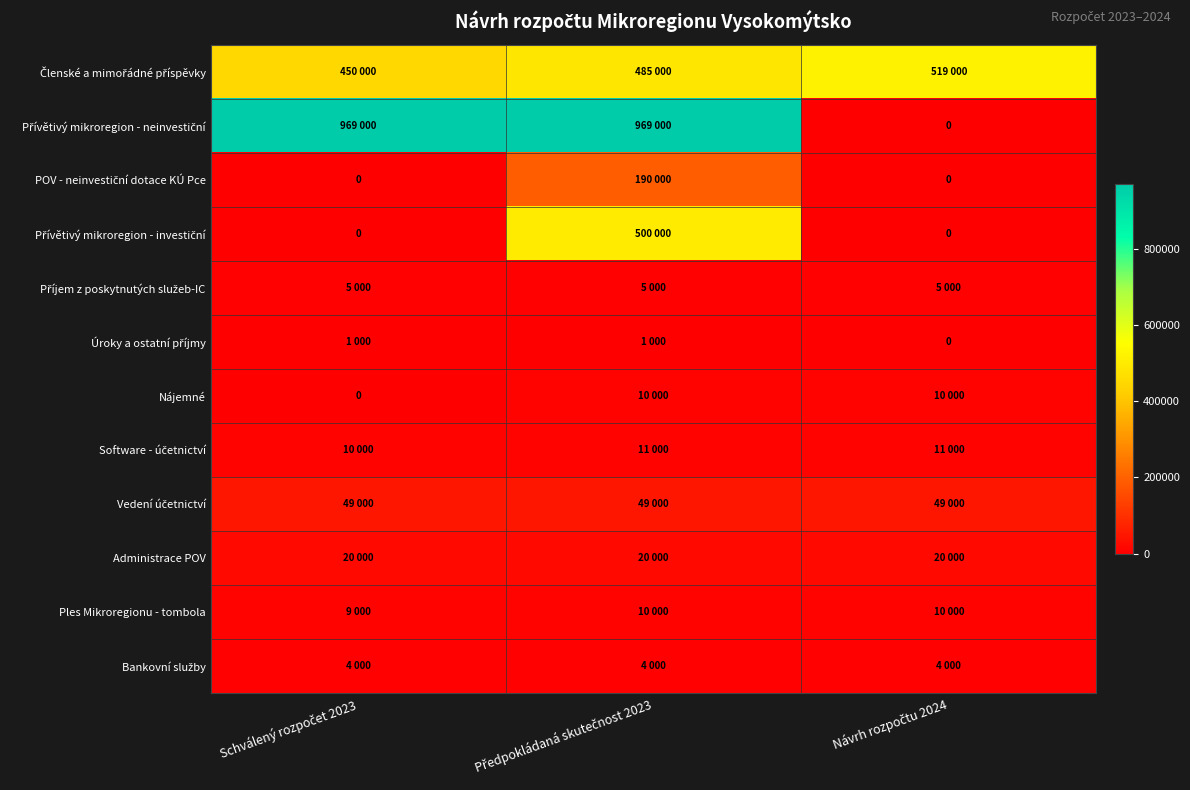

What is the difference between the maximum and second lowest values in the Členské a mimořádné příspěvky series?

34000